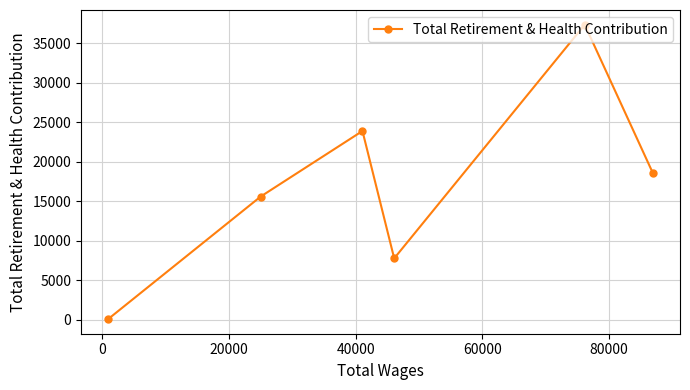

How many lines are shown in the chart?

1